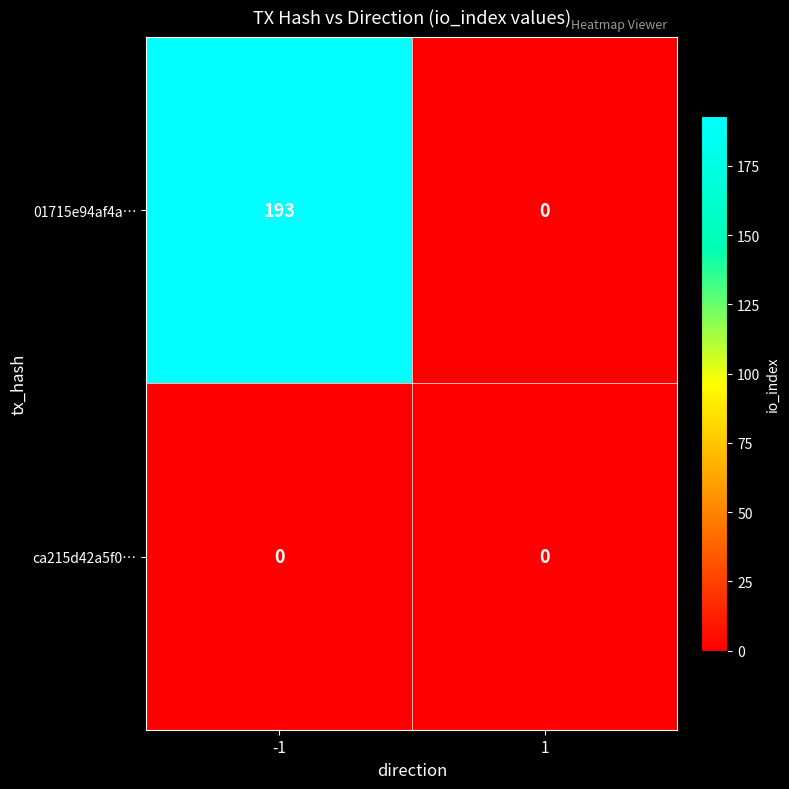

Which series has the widest spread of values?

01715e94af4a…